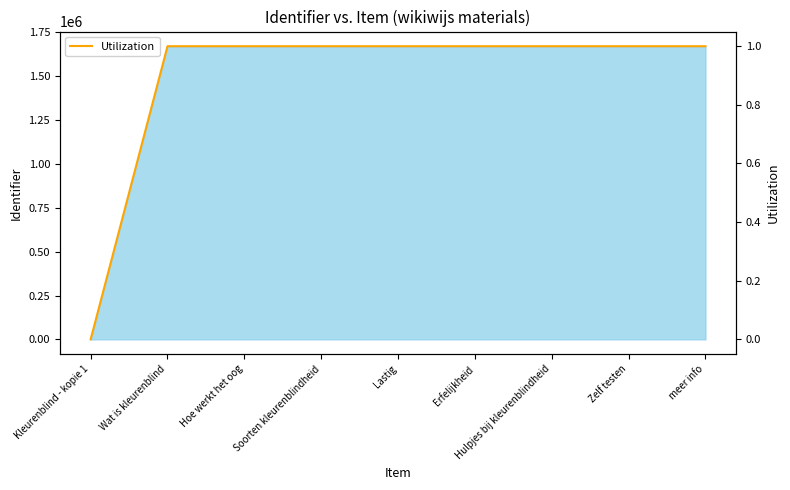

At which label is the value closest to 0?

Kleurenblind - kopie 1